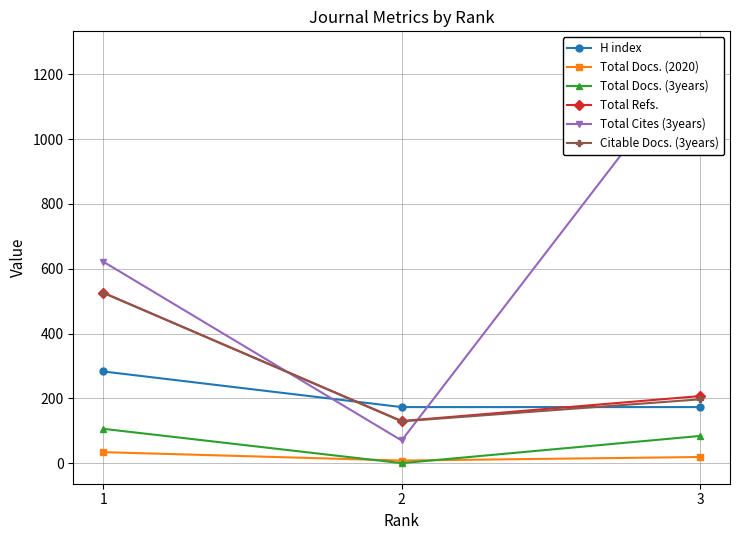

Rank the categories by Total Cites (3years) value from highest to lowest.

3, 1, 2